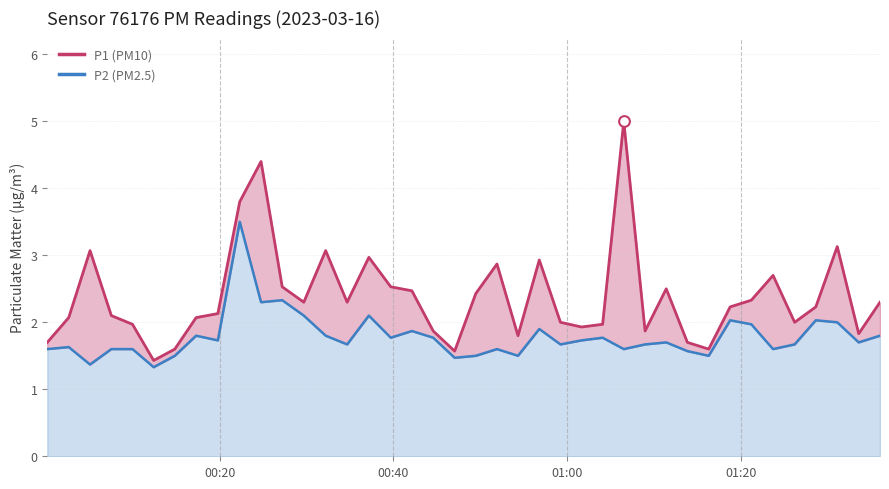

What are all the series names shown in the legend?

P1, P2